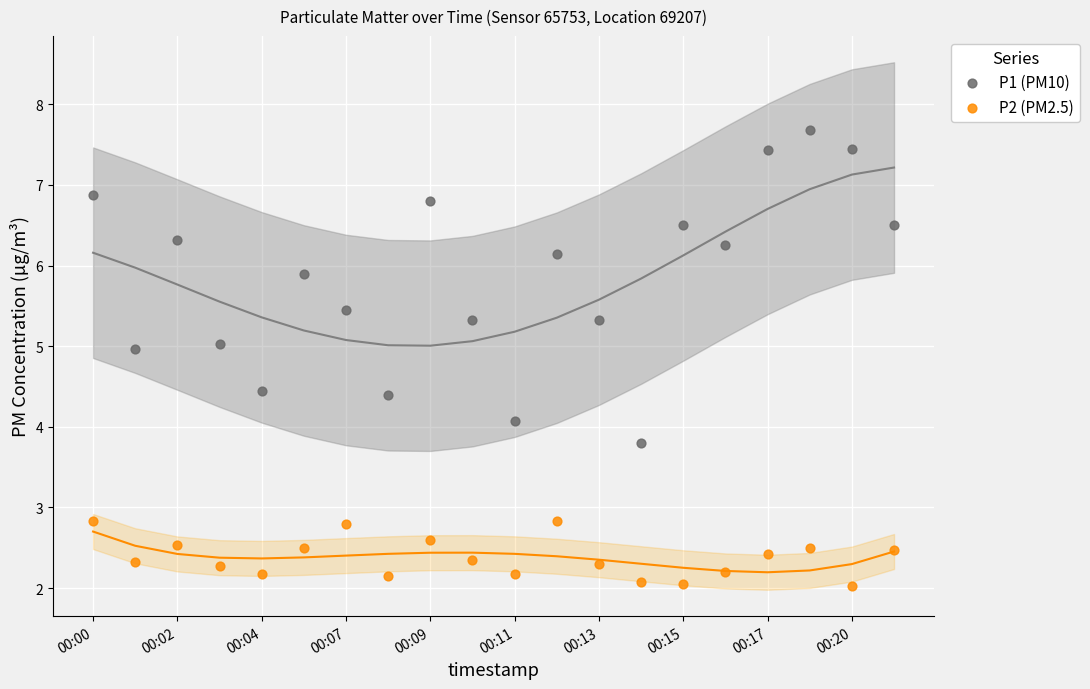

Which series contains the lowest Y value?

P2 (PM2.5)